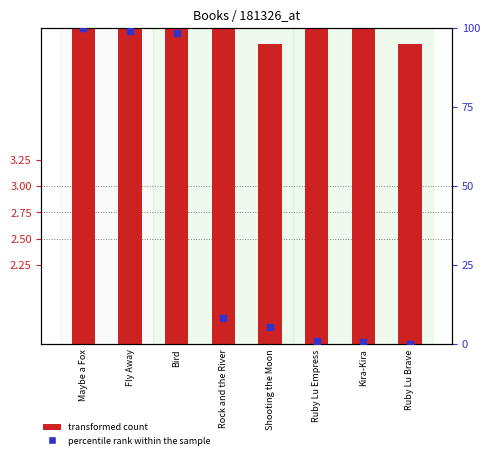

Which series contains the lowest Y value?

percentile rank within the sample